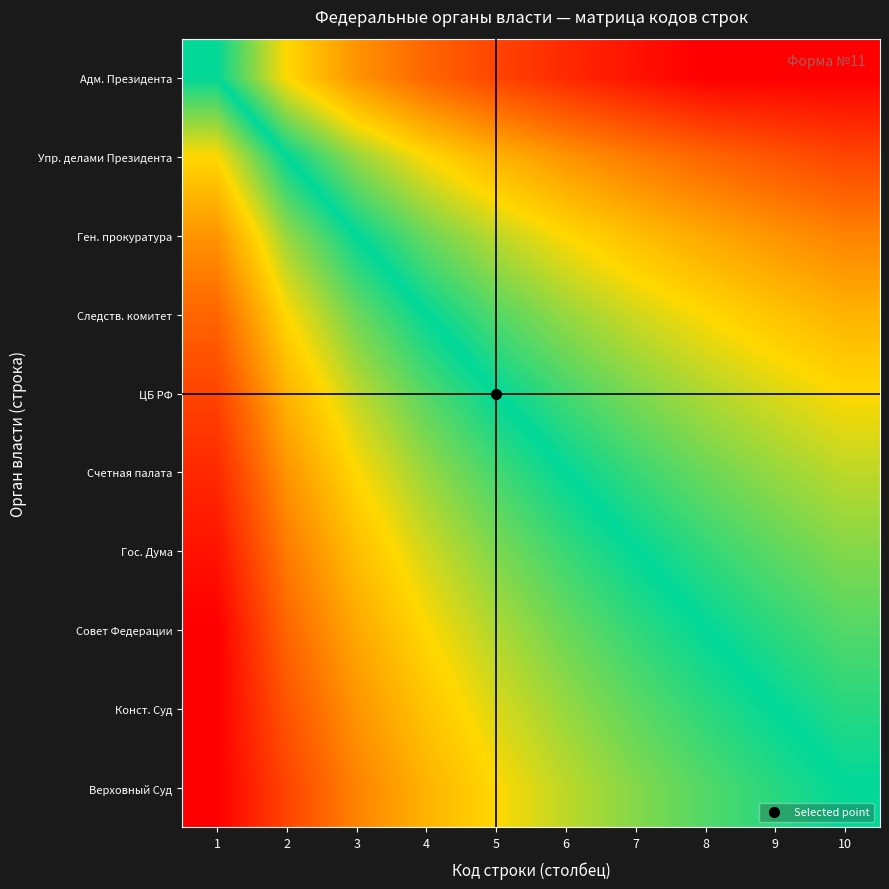

Which category has the lowest value across all series?

8